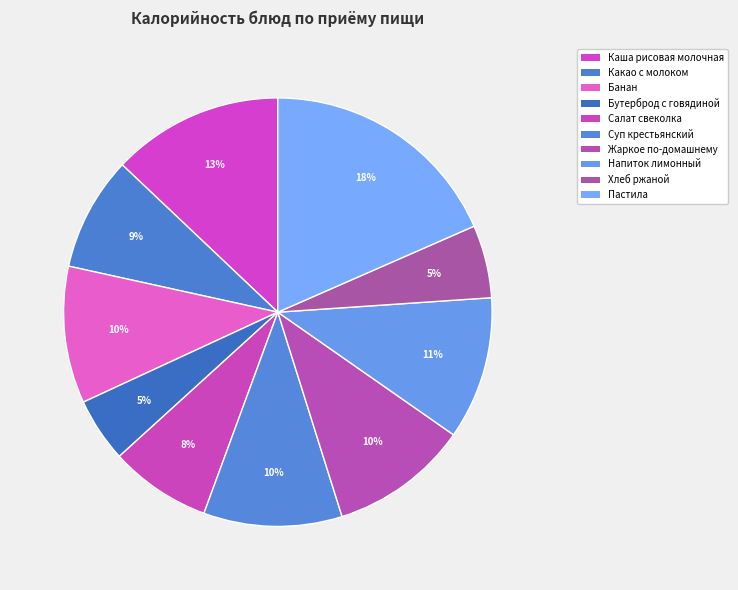

What percentage is NOT represented by Какао с молоком?

91.4%